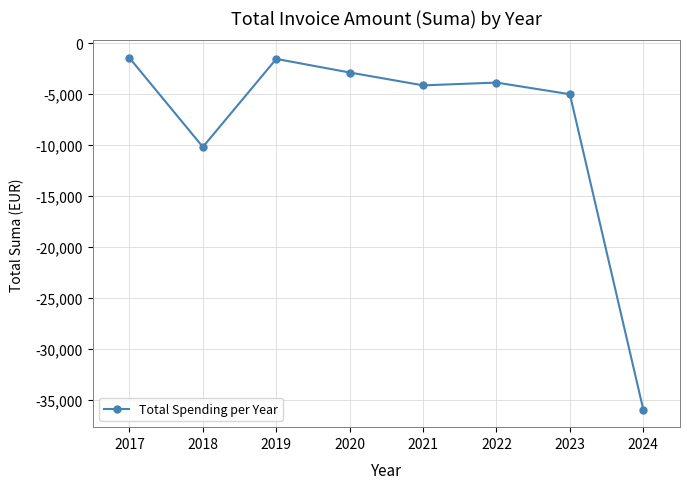

What is the difference between the values at 2024 and 2022?

32105.4